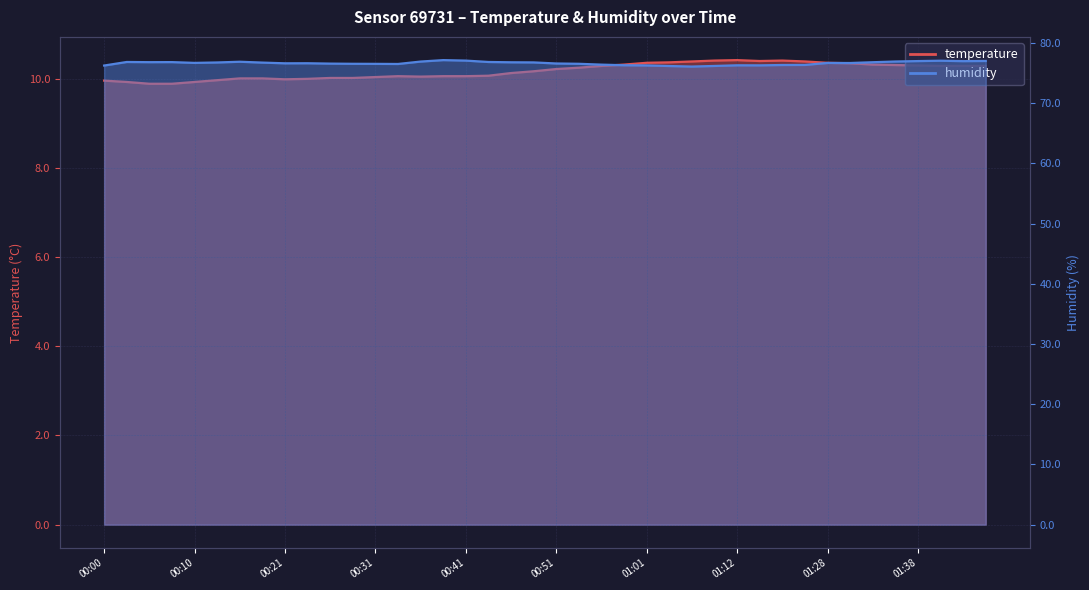

The humidity series shows 21.4 at 00:56. True or false?

False